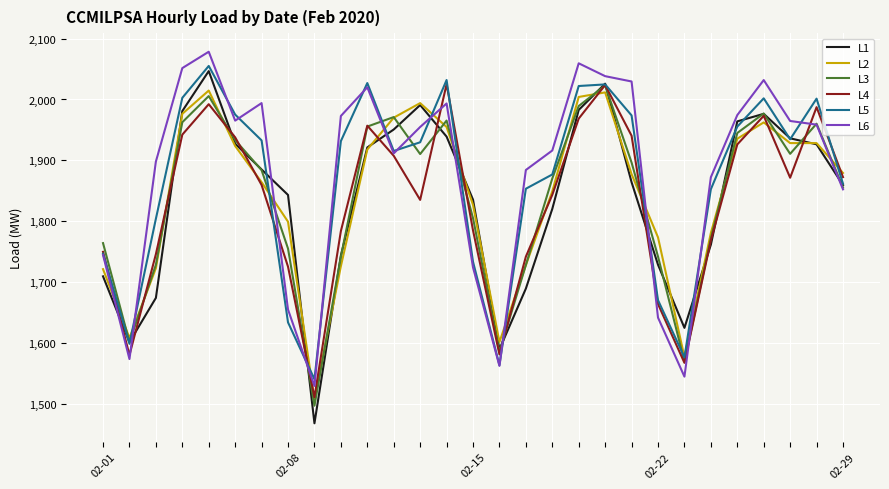

What is the maximum value shown in the chart?

2078.3